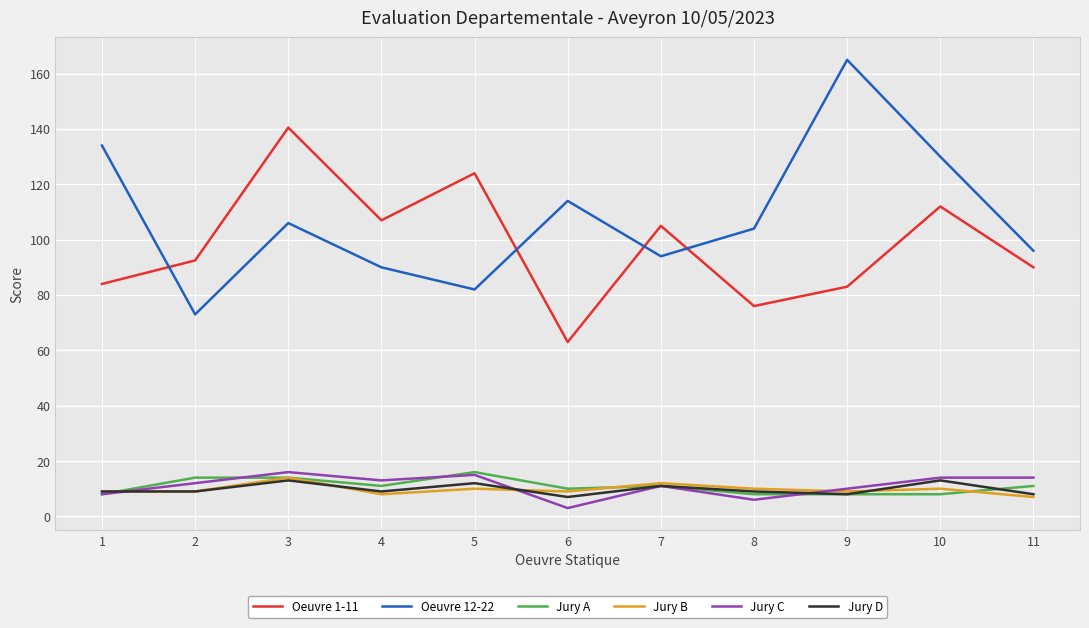

What is the difference between the maximum and minimum values in the Jury C series?

13.0